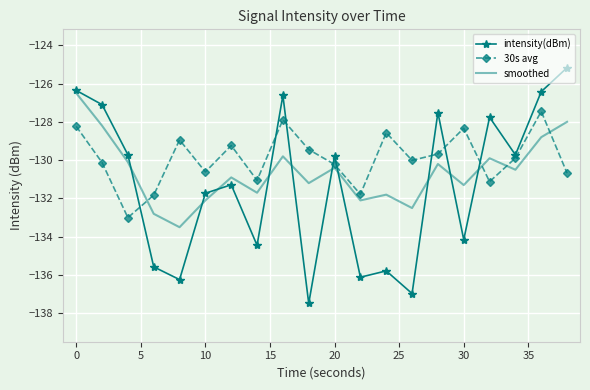

True or false: smoothed and 30s avg intersect in this chart.

True